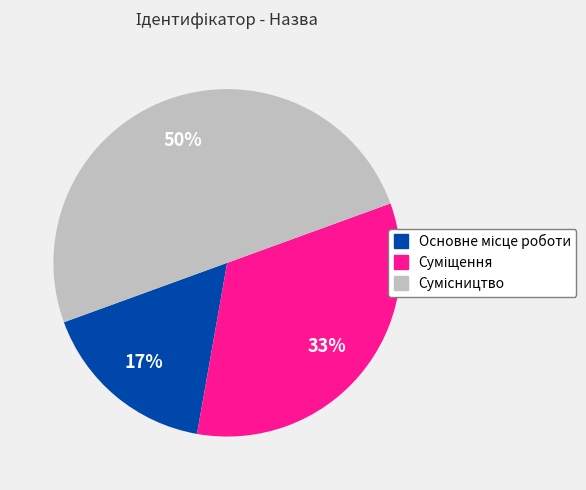

To the nearest percent, what is the difference between the largest and smallest slice percentages?

33%